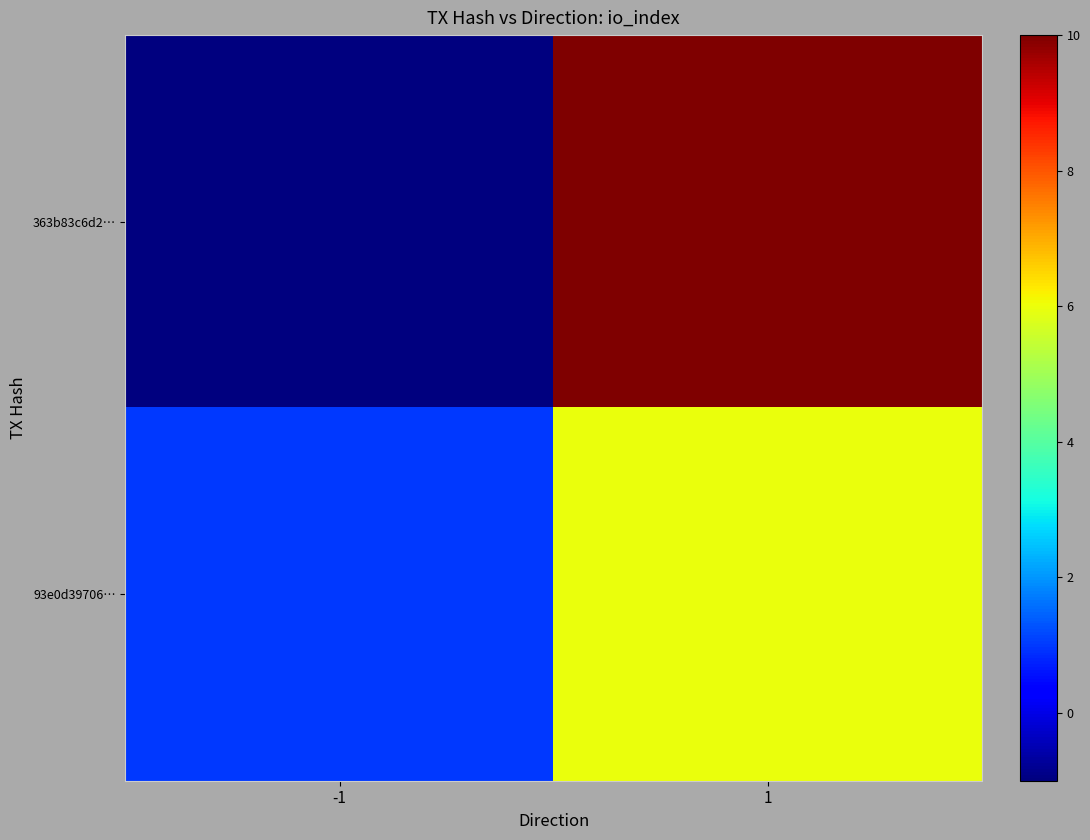

Which series has the largest range (max minus min)?

363b83c6d2…